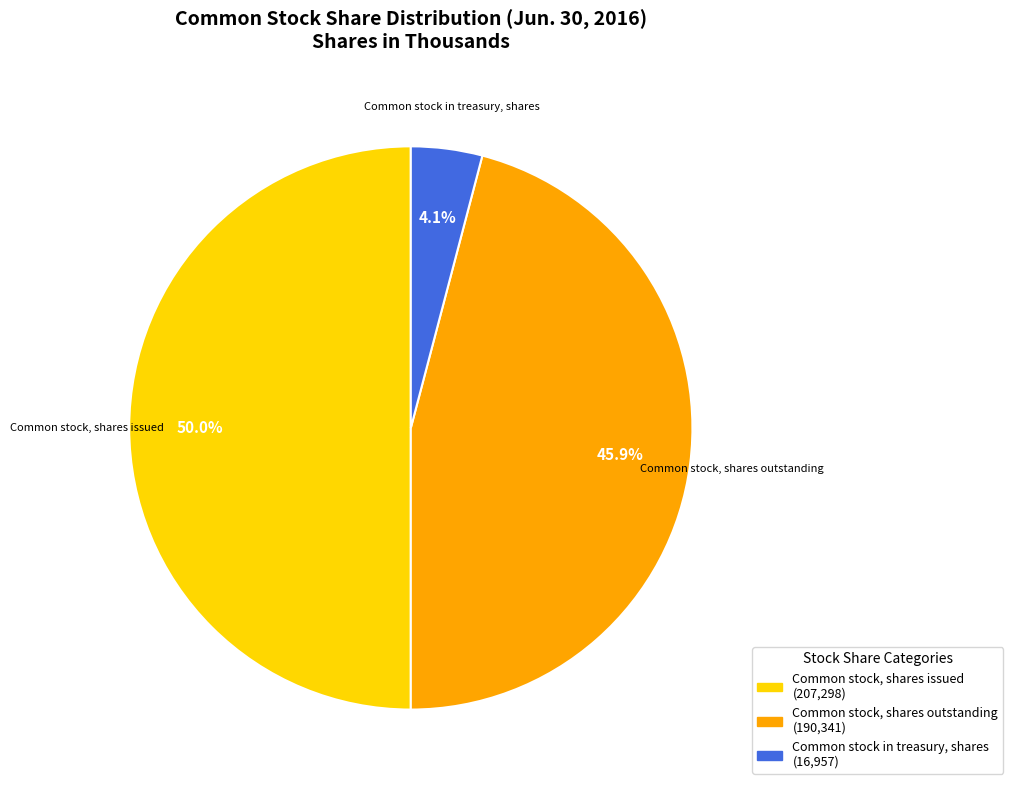

What is the total percentage of Common stock, shares issued and Common stock in treasury, shares?

54.1%